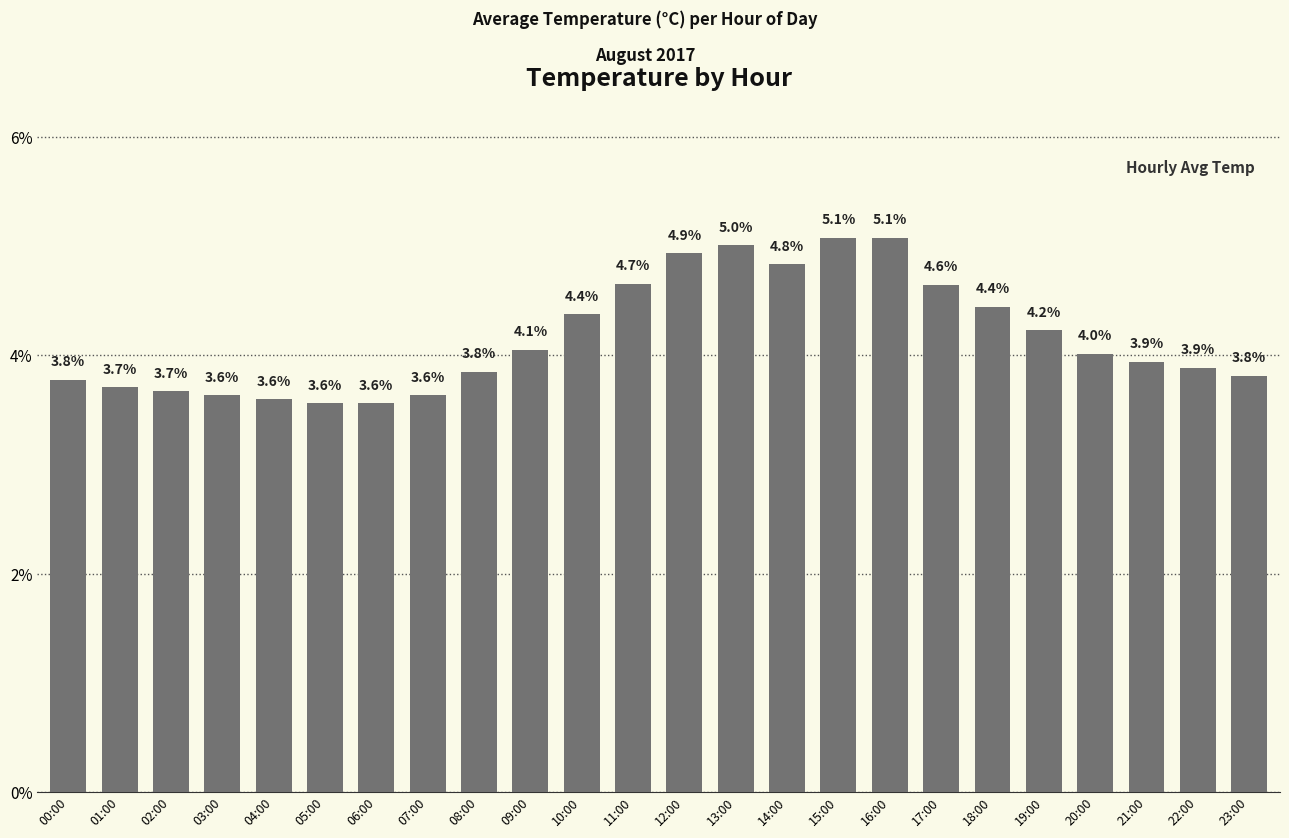

True or false: the data shows 4.4 at 10:00.

True